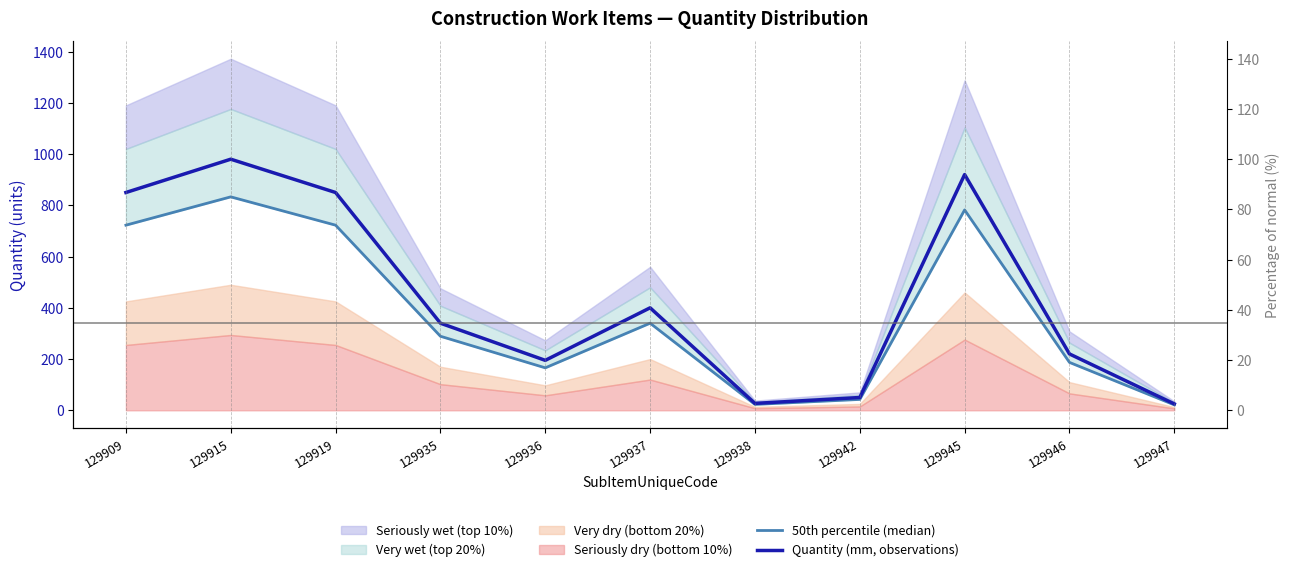

How many lines are shown in the chart?

2